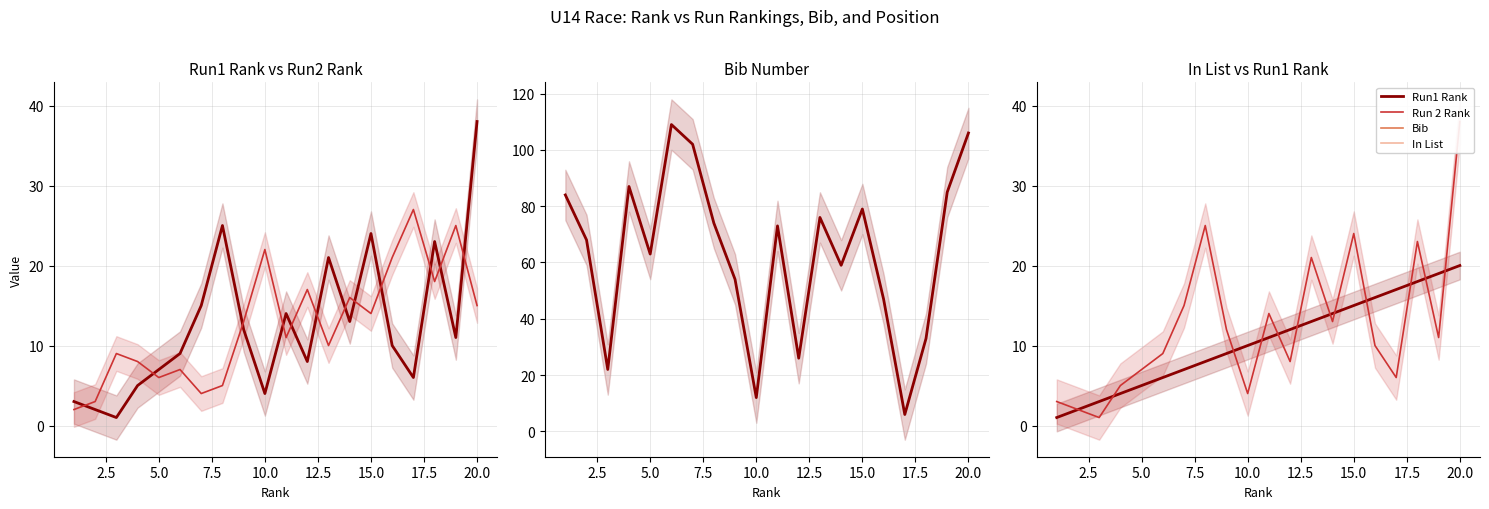

List the series in order of their peak value, lowest first.

In List, Run 2 Rank, Run1 Rank, Bib